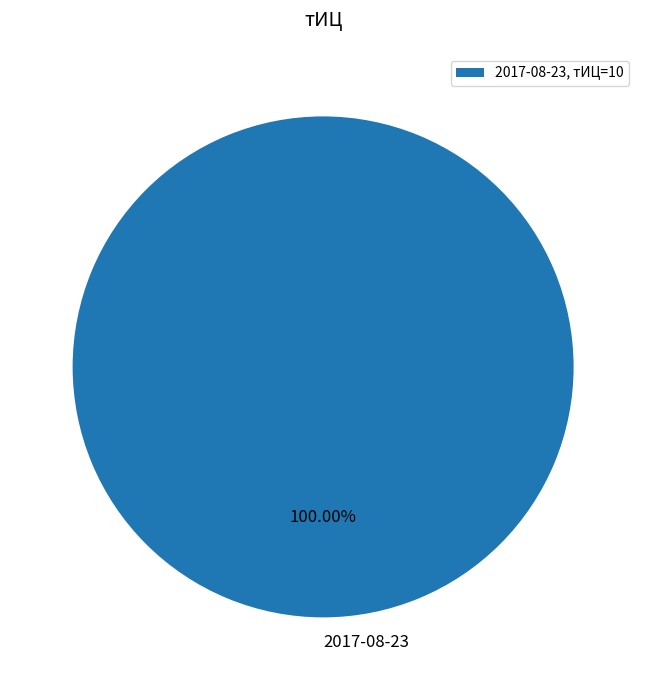

Does any single category account for the majority?

Yes